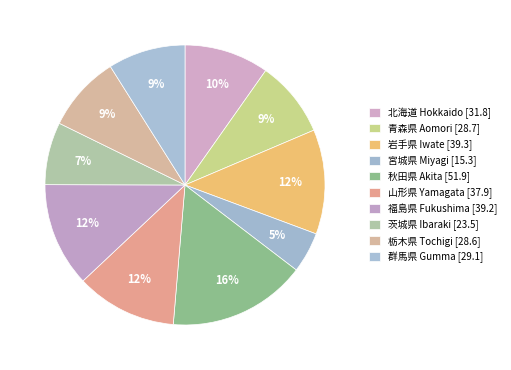

Rank the categories by value from highest to lowest.

秋田県 Akita, 岩手県 Iwate, 福島県 Fukushima, 山形県 Yamagata, 北海道 Hokkaido, 群馬県 Gumma, 青森県 Aomori, 栃木県 Tochigi, 茨城県 Ibaraki, 宮城県 Miyagi